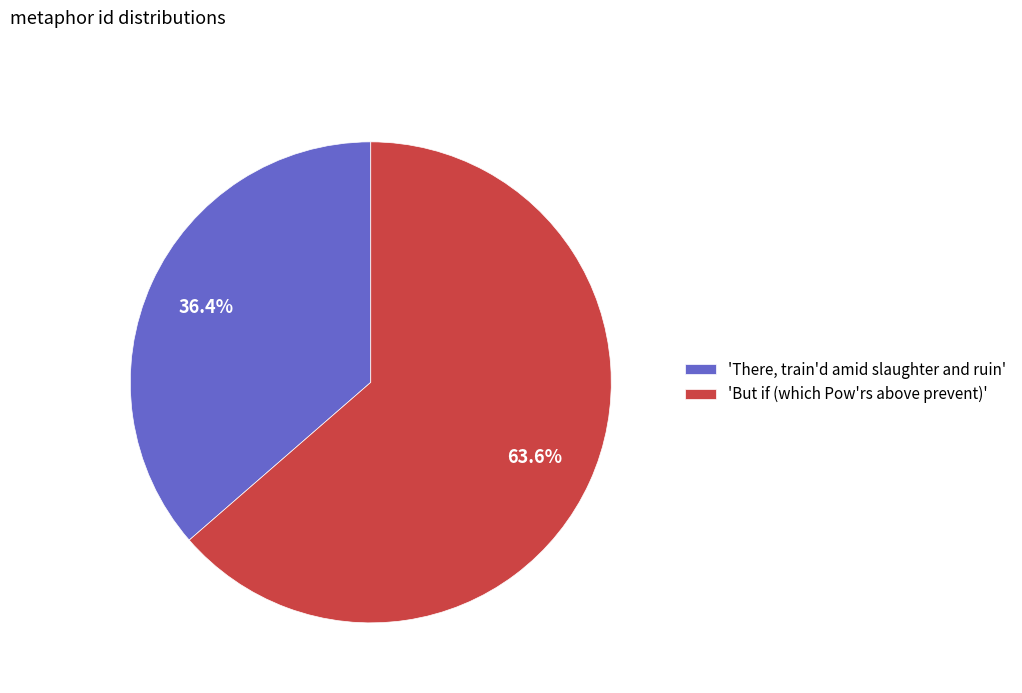

Count the number of slices in the pie.

2